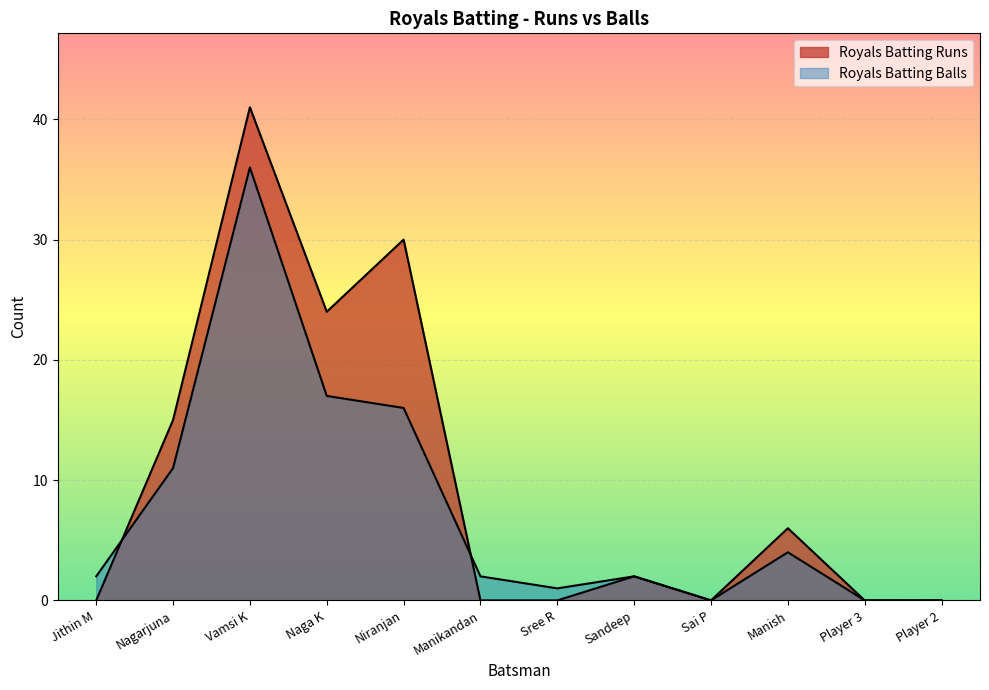

Which category has the highest value across all series?

Vamsi K